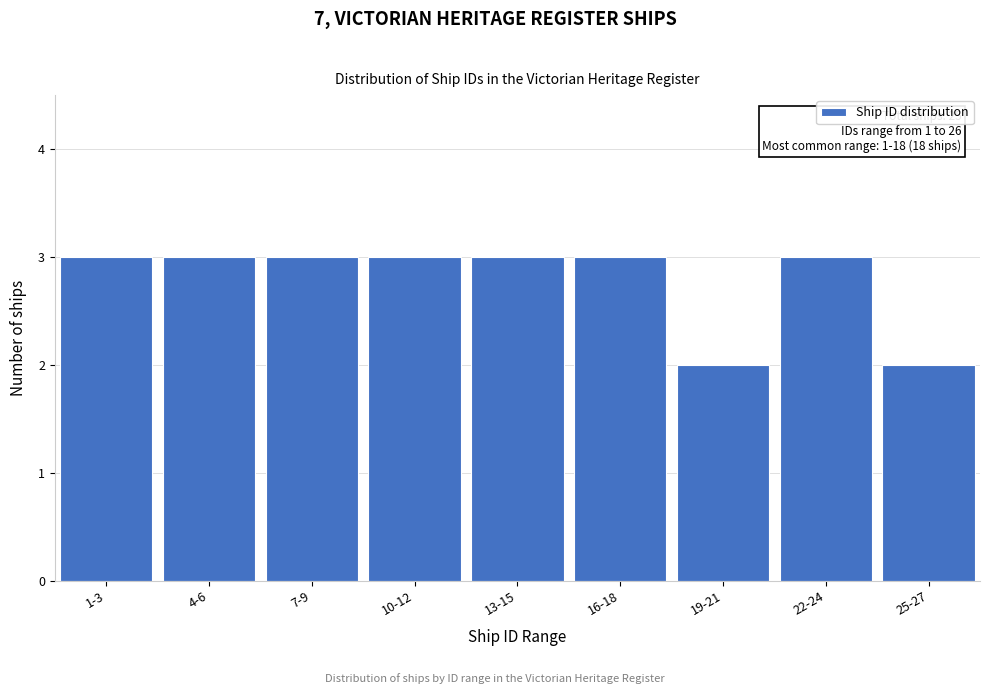

Reading left to right, list all the values displayed in this chart.

3	3	3	3	3	3	2	3	2